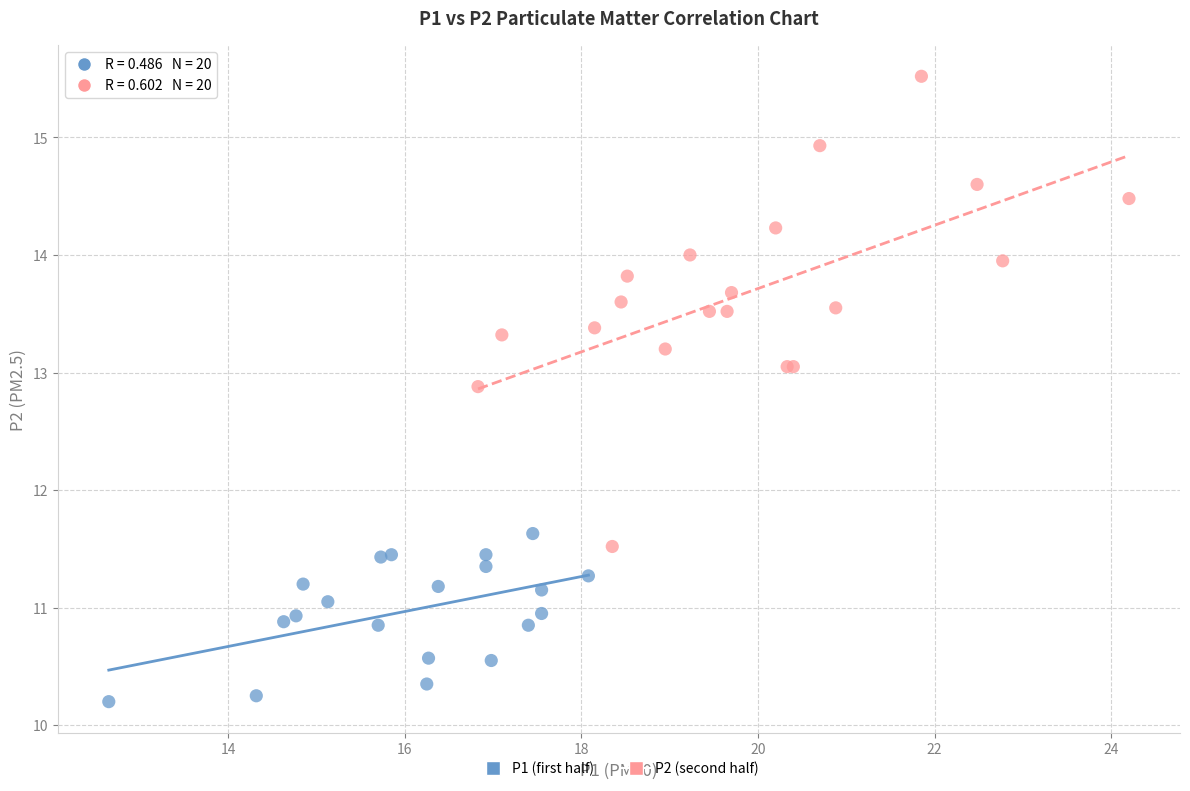

Which series has the widest spread of Y values?

P2 (second half)